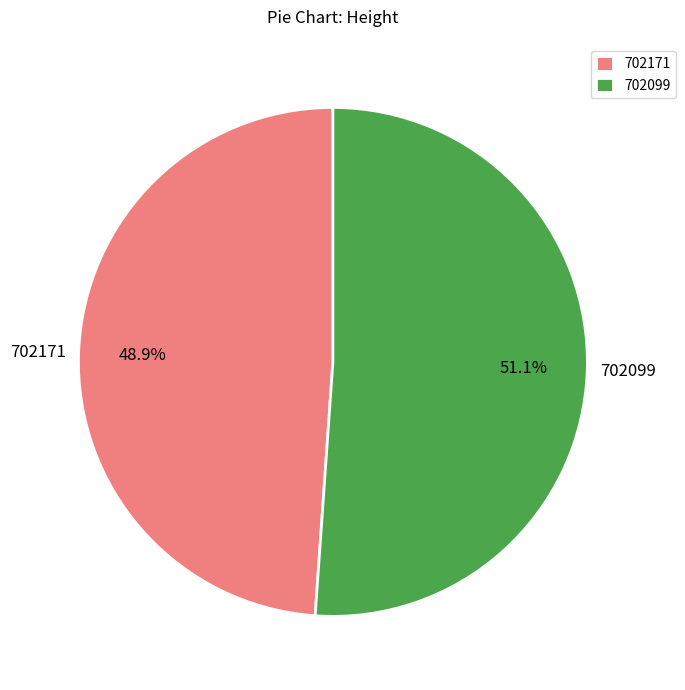

The 702171 slice represents 58% of the pie. True or false?

False